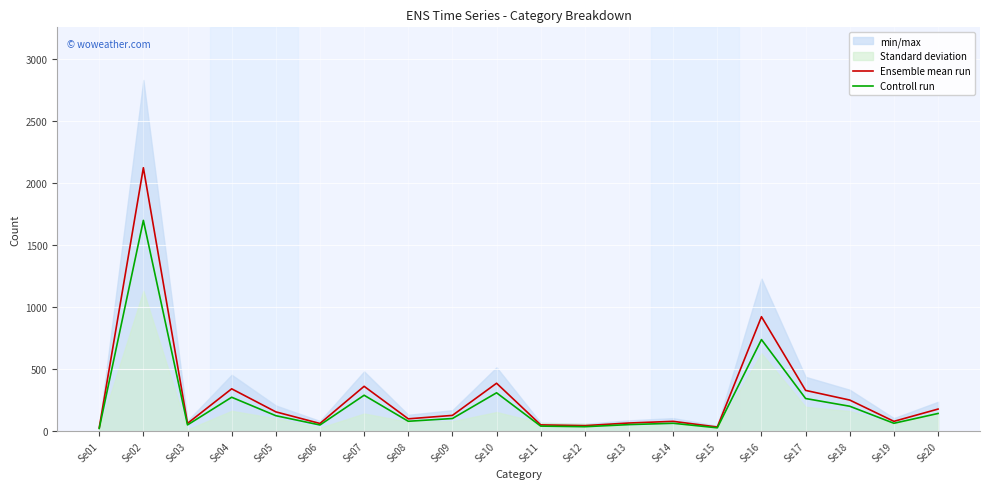

List the series in order of their peak value, lowest first.

Controll run, Ensemble mean run